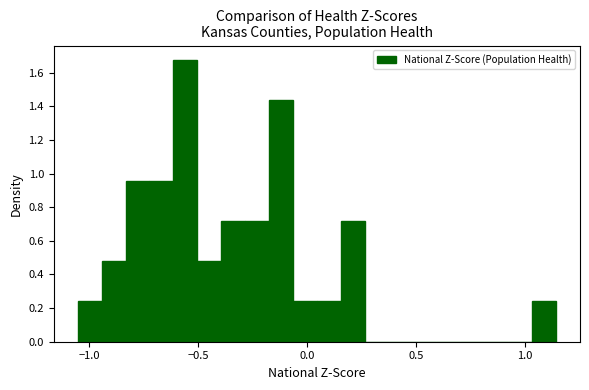

Read against the x-axis, roughly where is the centre of the tallest bar?

-0.55